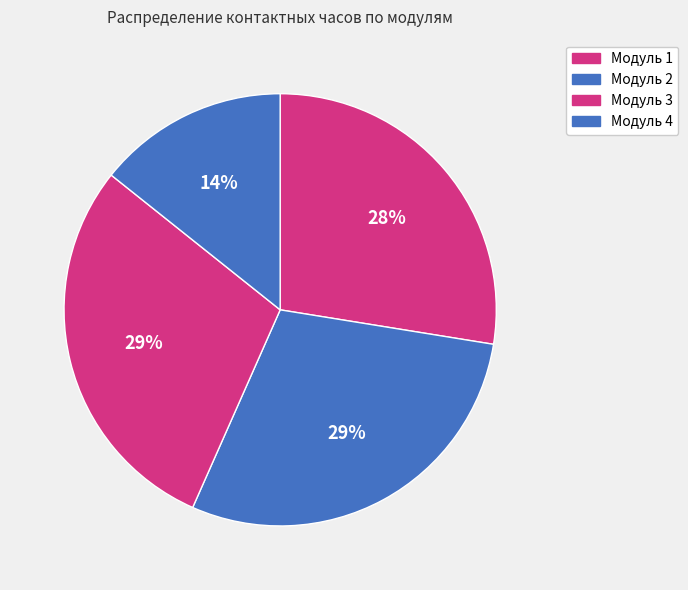

Rank the categories by value from lowest to highest.

Модуль 4, Модуль 1, Модуль 2, Модуль 3